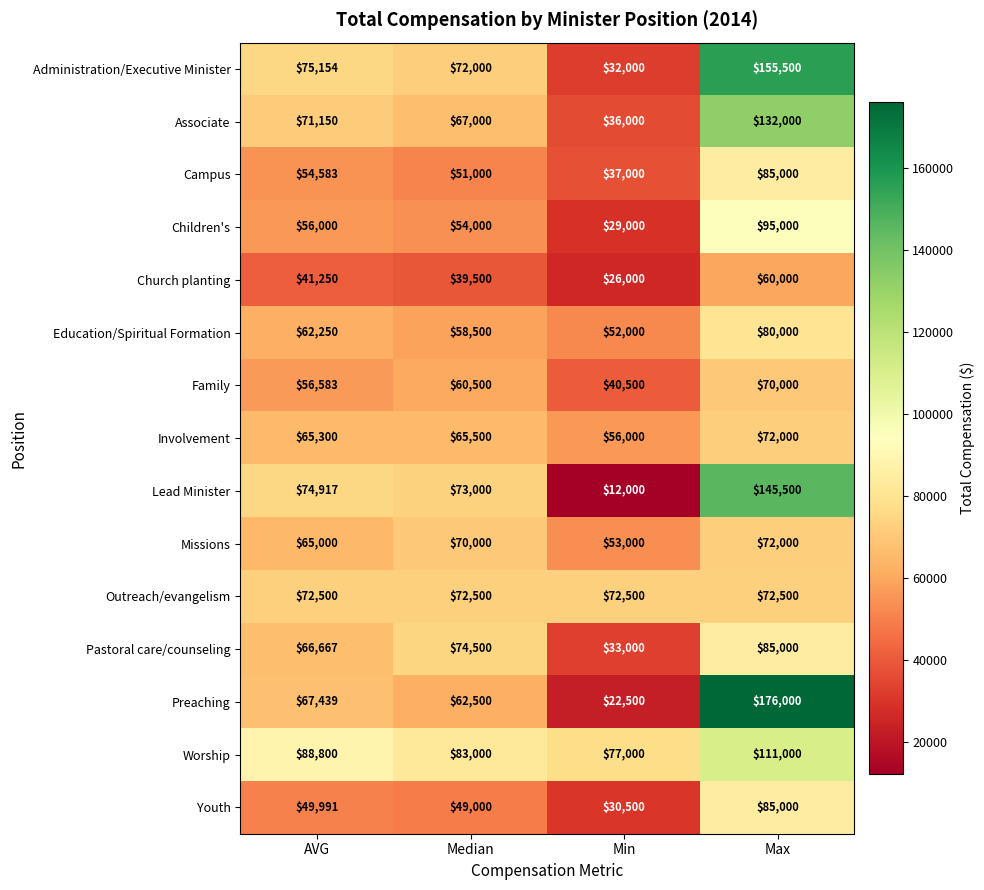

What is the sum of all Lead Minister values?

305417